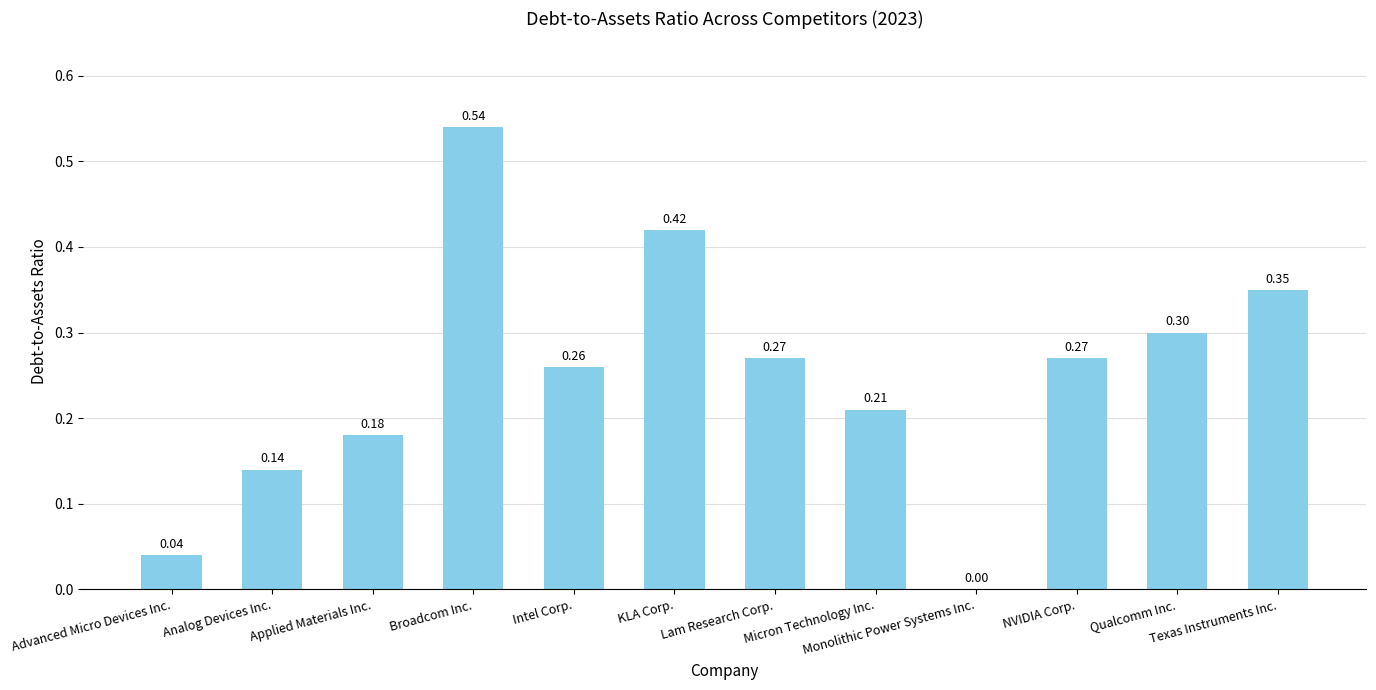

What is the sum of all values?

3.0